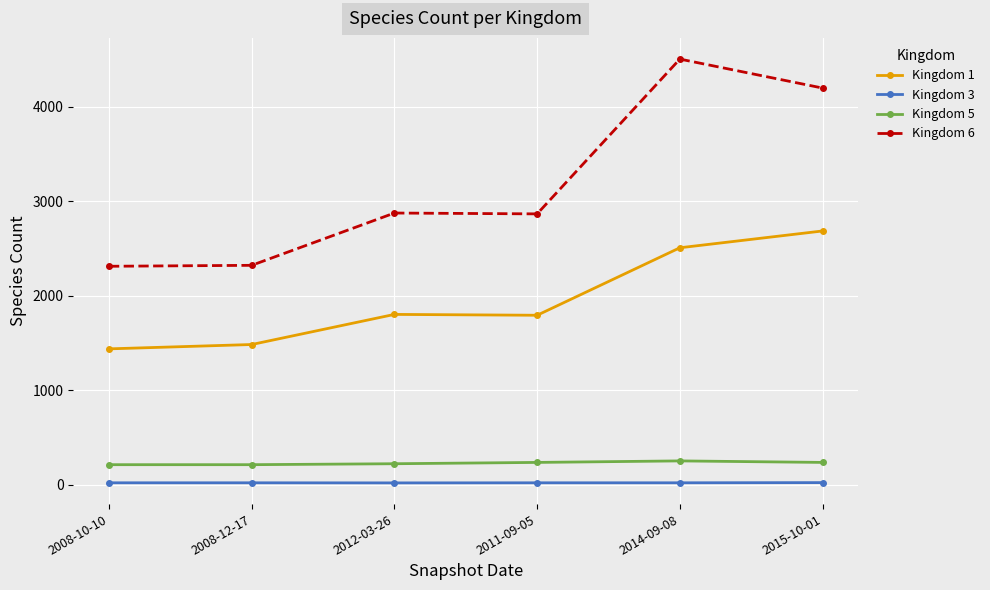

What position from the left is 2011-09-05?

4